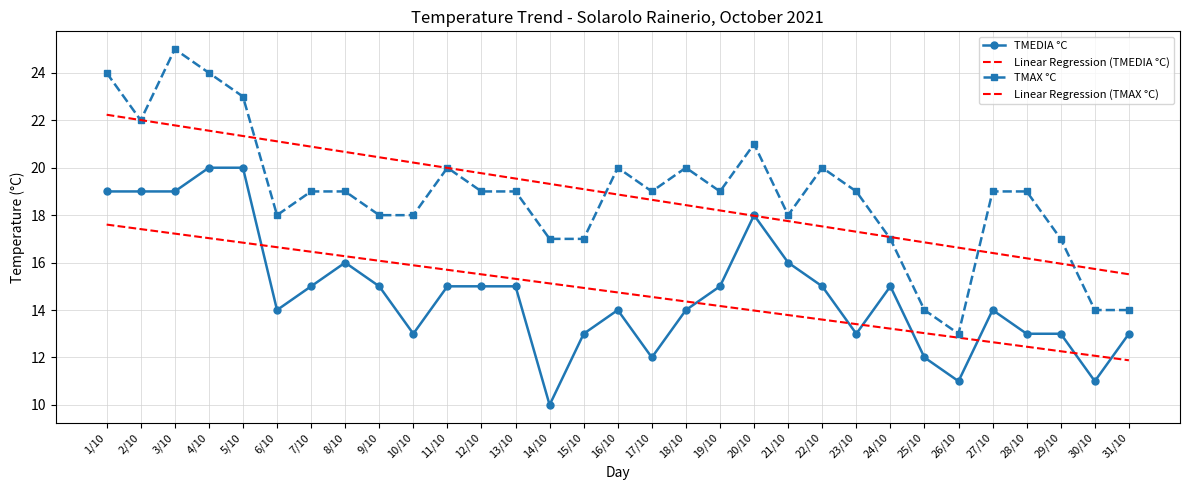

What position from the right is 26/10?

6